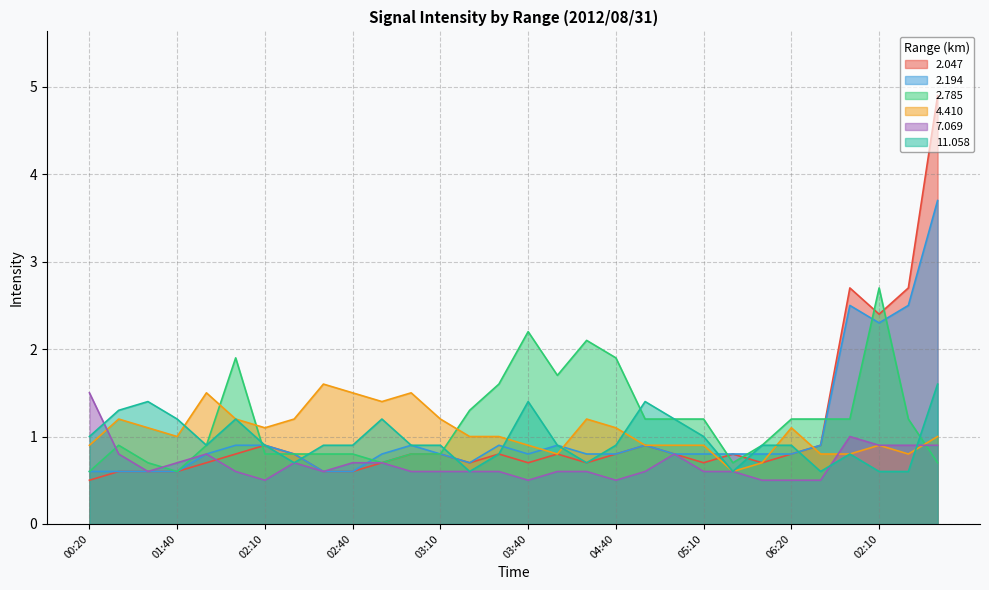

True or false: 4.410 and 2.785 cross at least once.

True